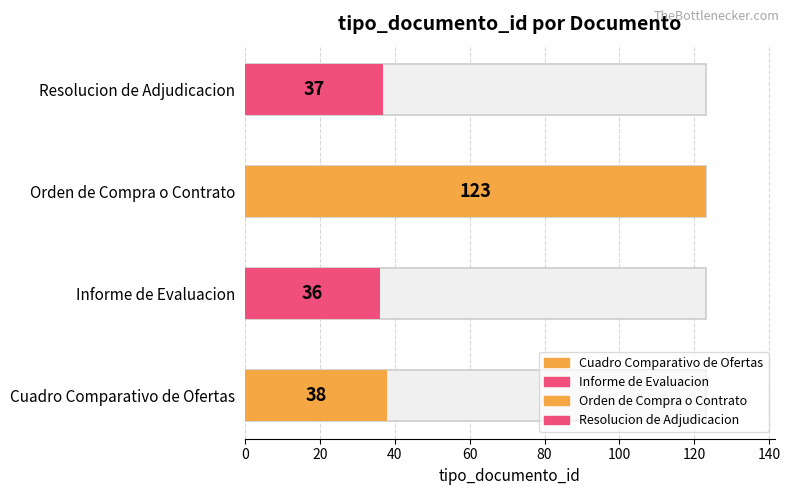

How many data points are less than 38?

2